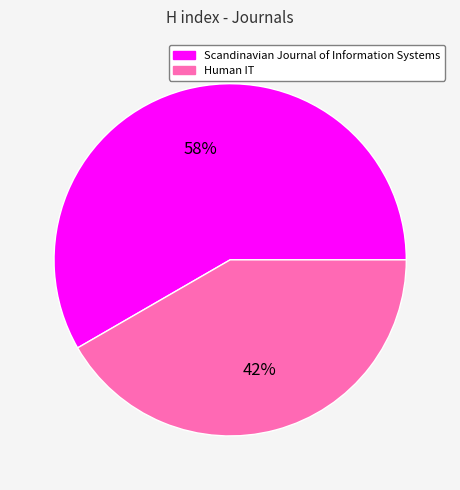

Rank the categories by value from highest to lowest.

Scandinavian Journal of Information Systems, Human IT